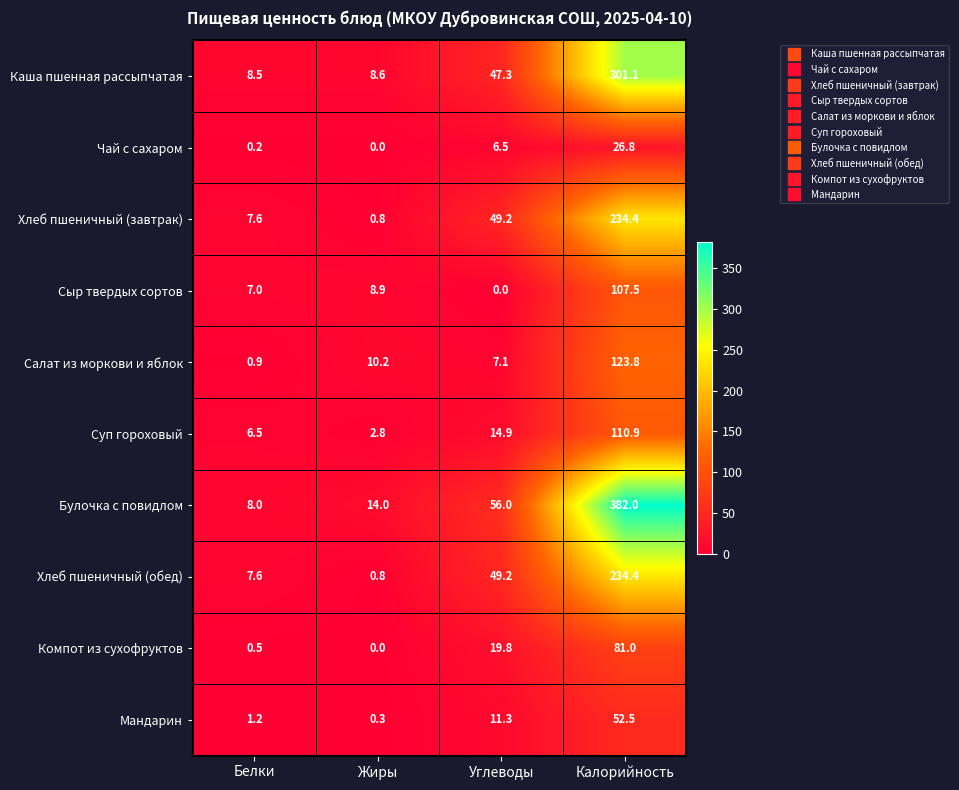

How many series are shown in this chart?

10